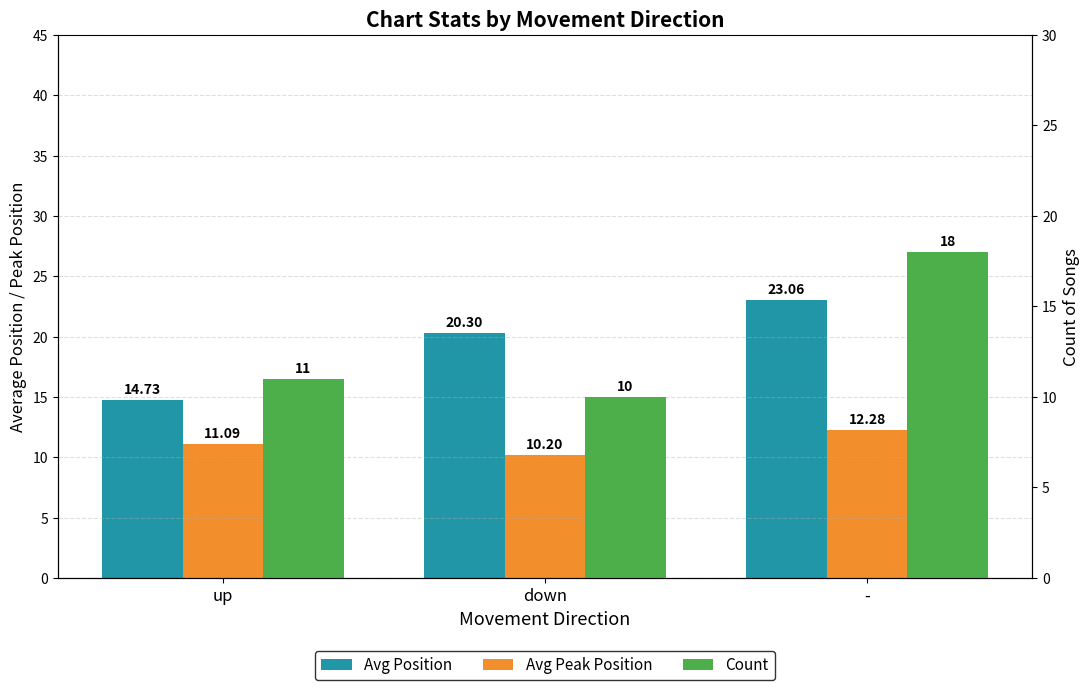

Where is Count nearest to the value 14?

up